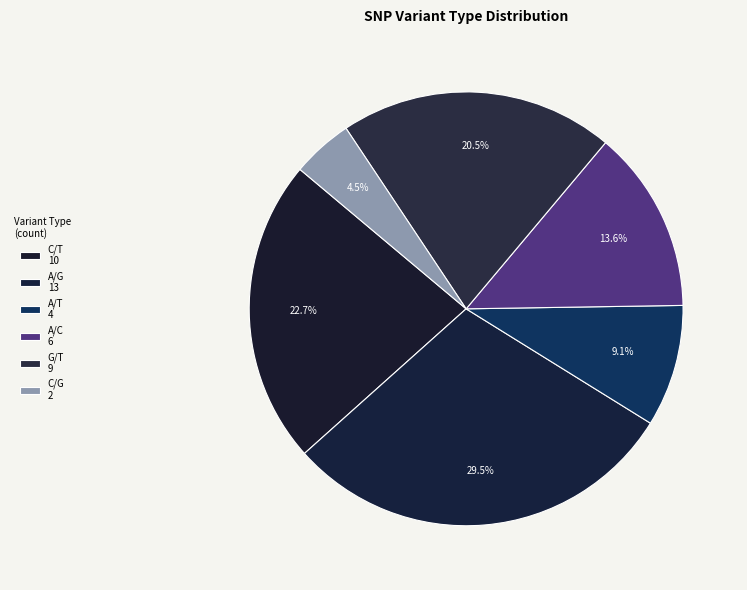

What is the largest slice in the pie chart?

A/G